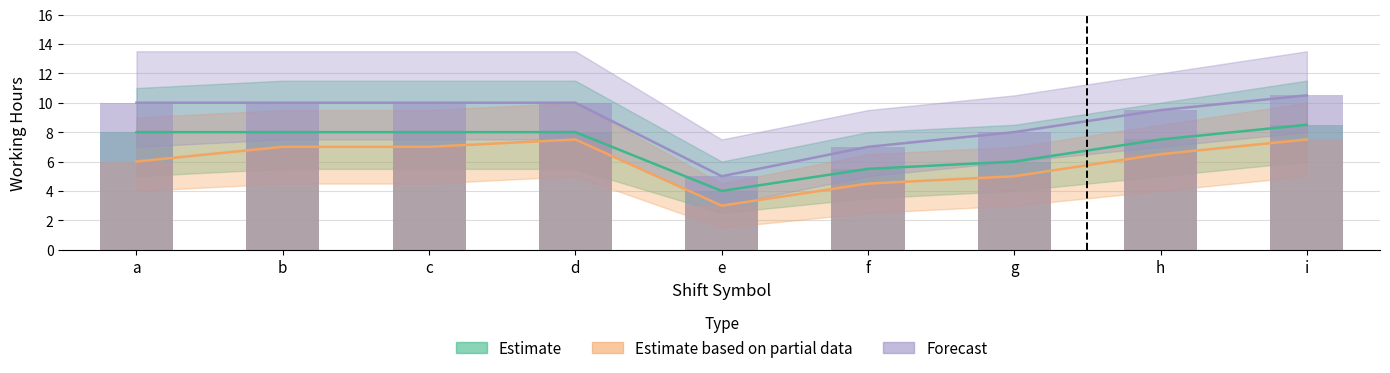

List the labels in order of Forecast value, smallest first.

e, f, g, h, a, b, c, d, i